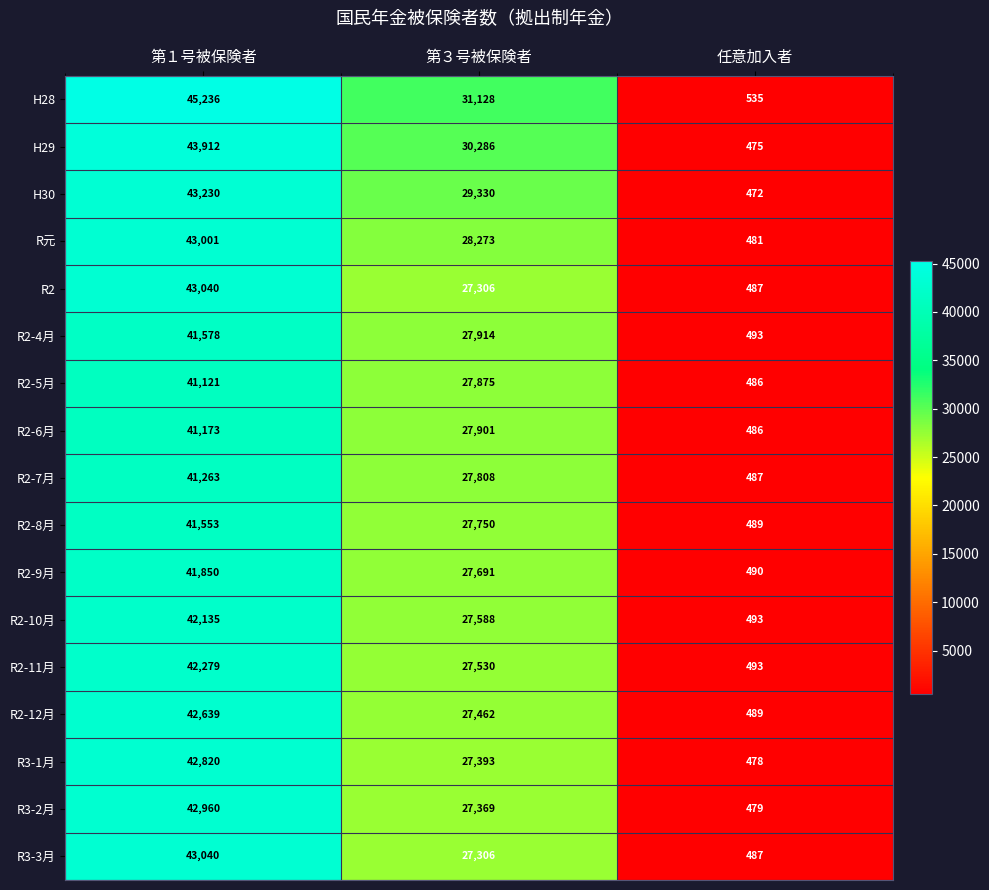

Rank the categories by H30 value from highest to lowest.

第１号被保険者, 第３号被保険者, 任意加入者